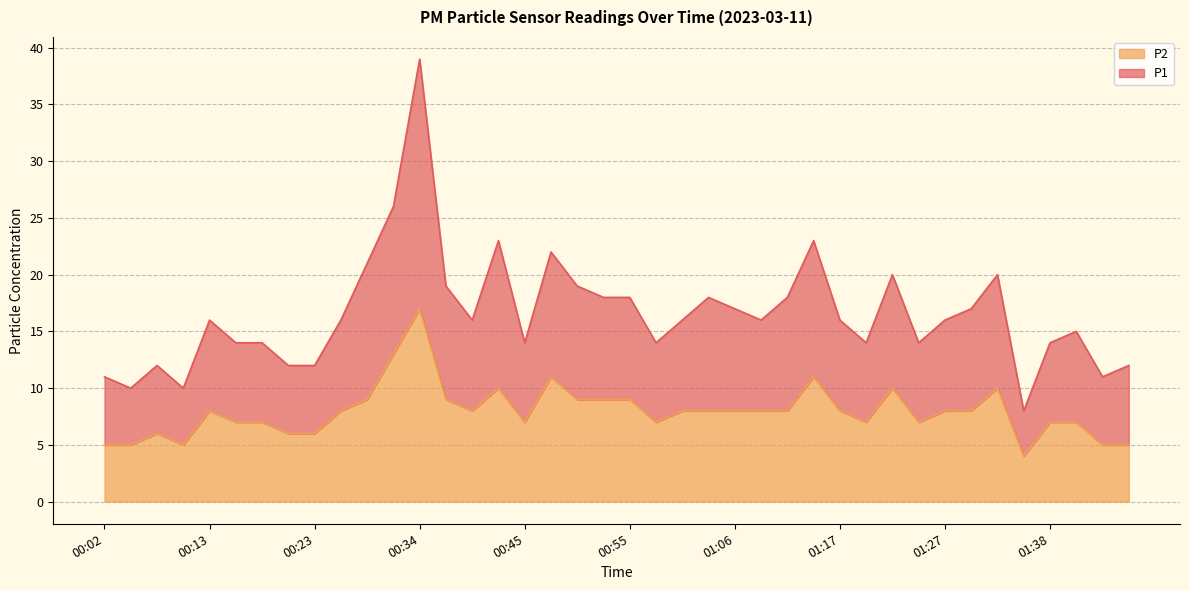

What is the difference between the P1 values at 00:50 and 00:21?

7